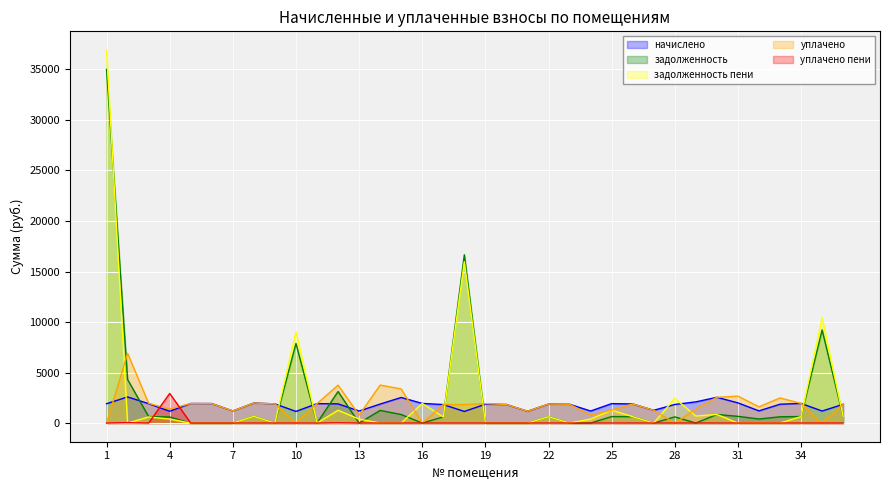

In задолженность пени, how many points are lower than both neighbors (excluding endpoints)?

7